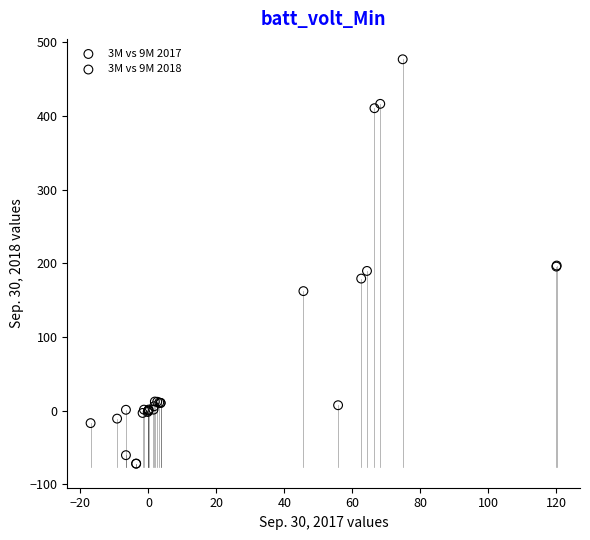

Which series reaches the minimum Y coordinate?

3M vs 9M 2018